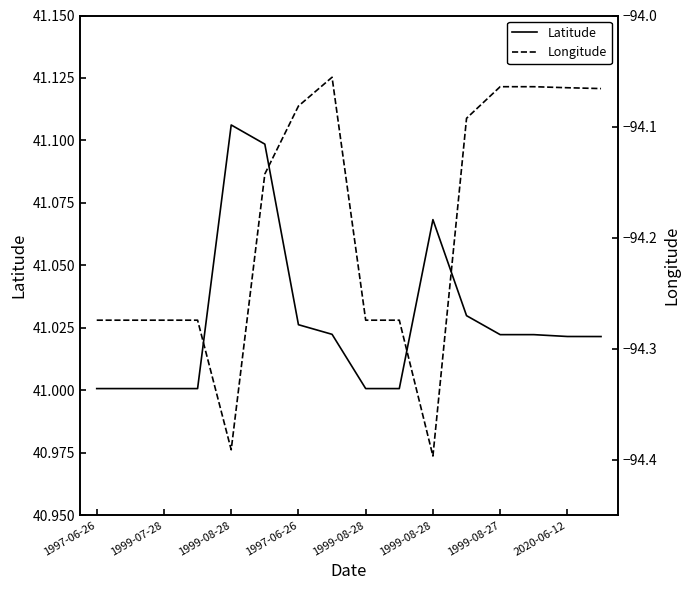

Between 1997-06-26 and 2020-06-12, which series saw the biggest shift?

Longitude